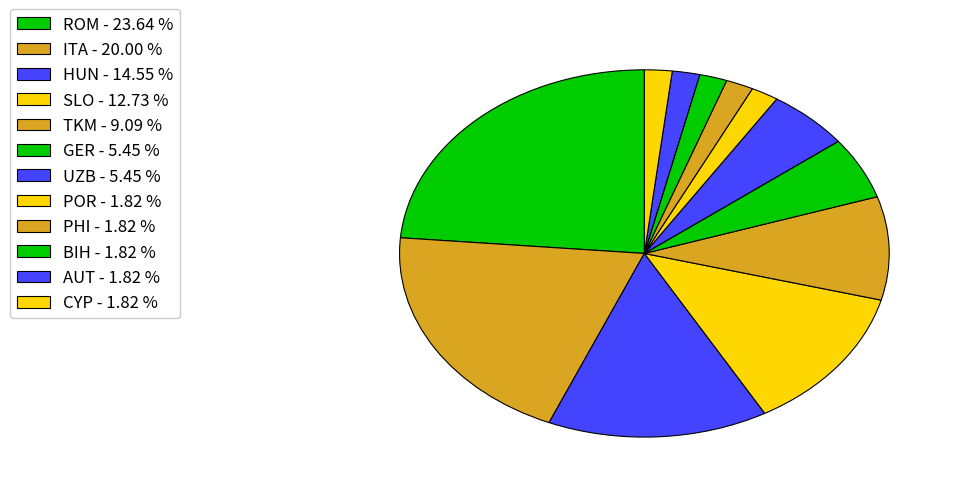

The SLO slice represents 24% of the pie. True or false?

False